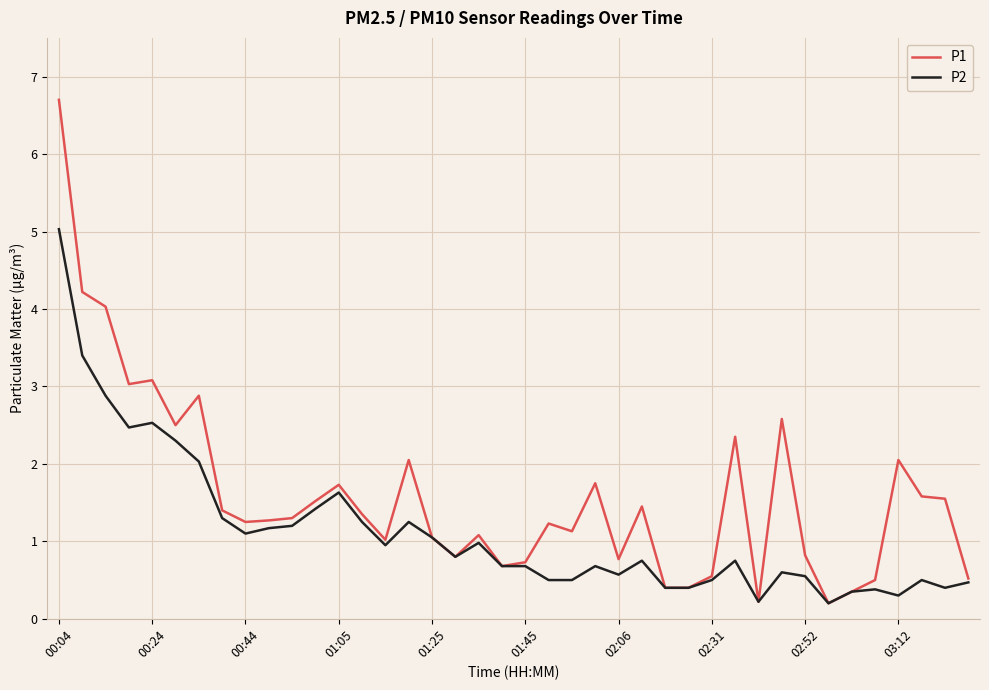

What is the maximum value for P1?

6.7